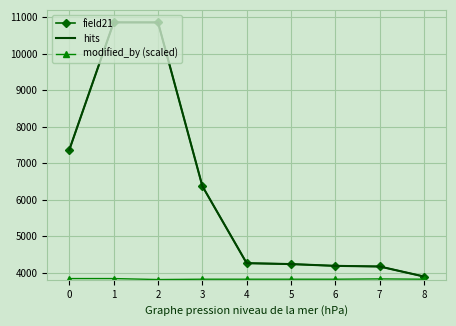

How many lines are shown in the chart?

3